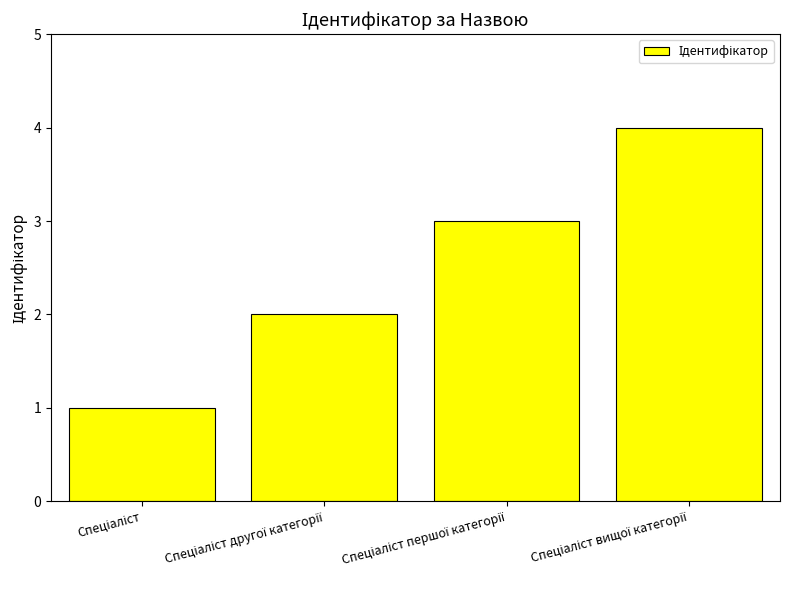

How many data points are less than 3?

2